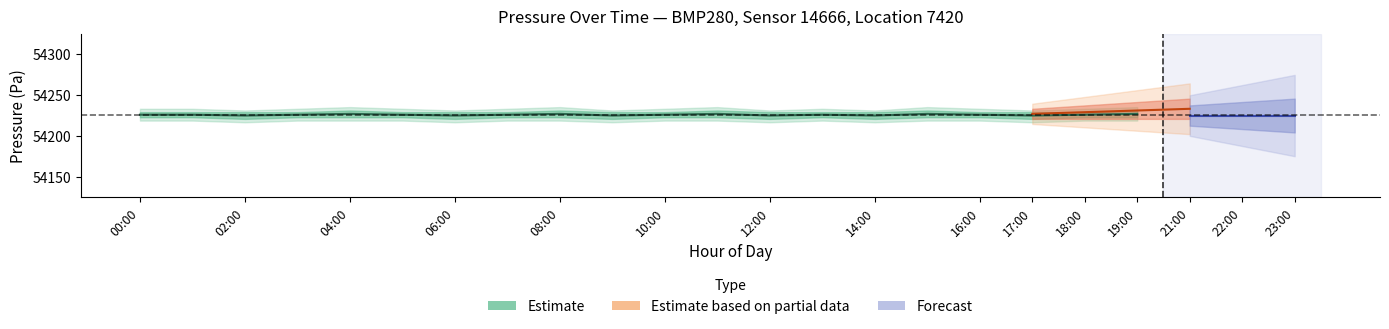

How many lines are shown in the chart?

1